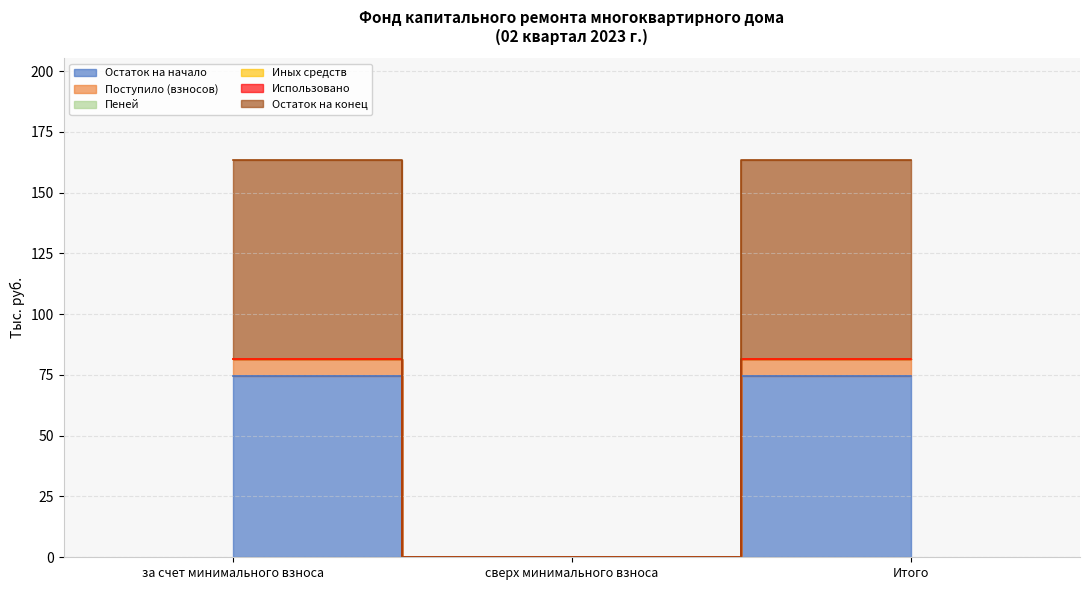

Which category has the lowest value in the Остаток на конец series?

сверх минимального взноса